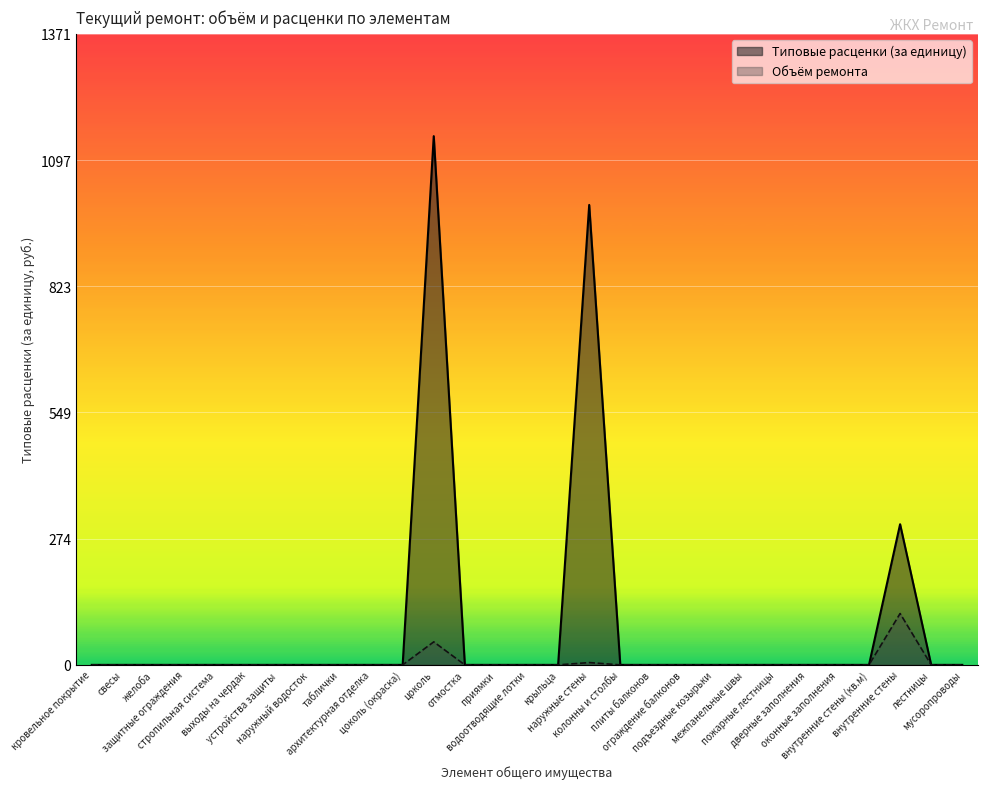

True or false: Объем ремонта and Типовые расценки (за единицу) intersect in this chart.

False